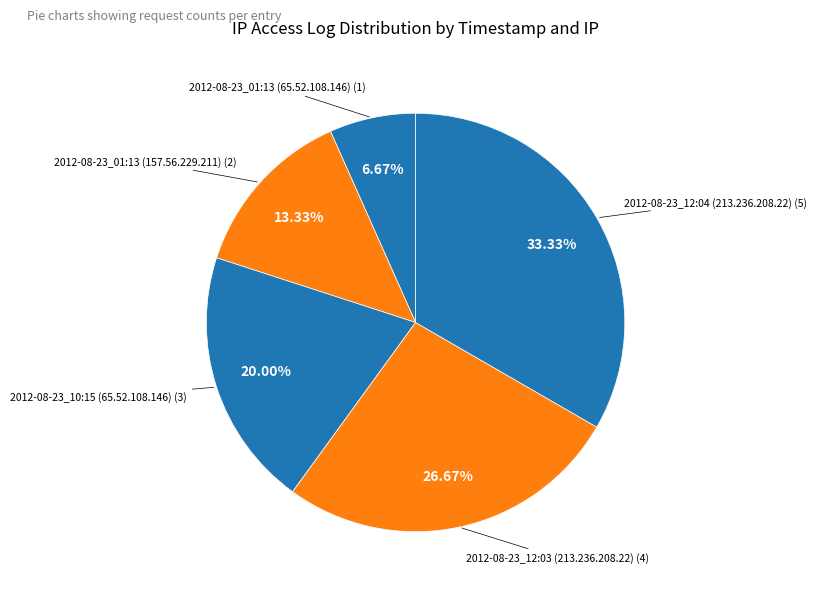

How many slices are in this pie chart?

5